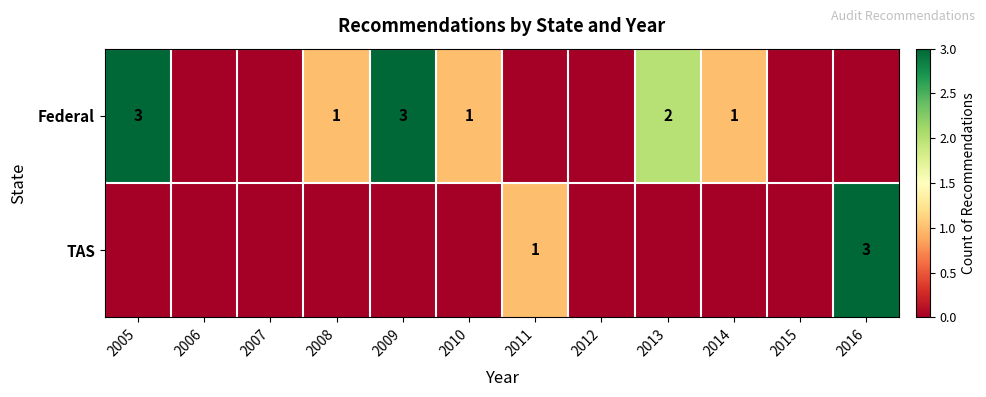

True or false: Federal has a value of 0 at 2014.

False